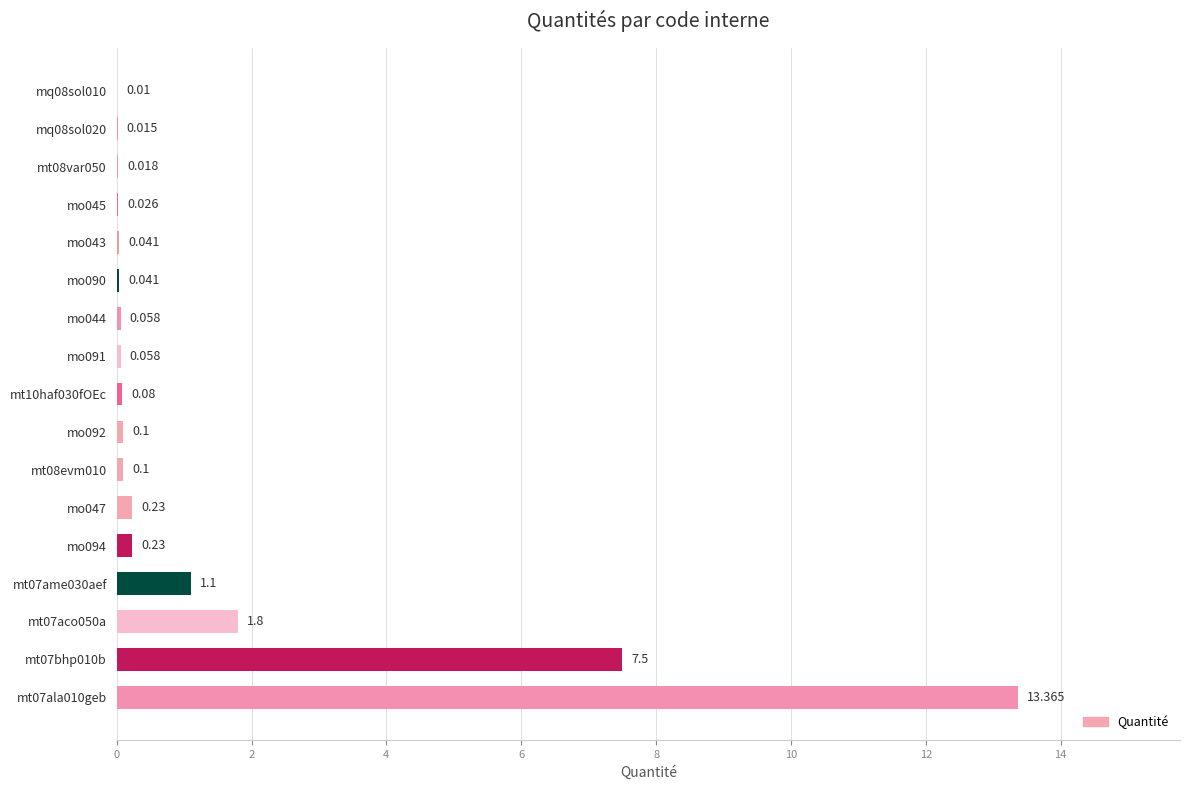

Does the chart contain stacked bars?

No